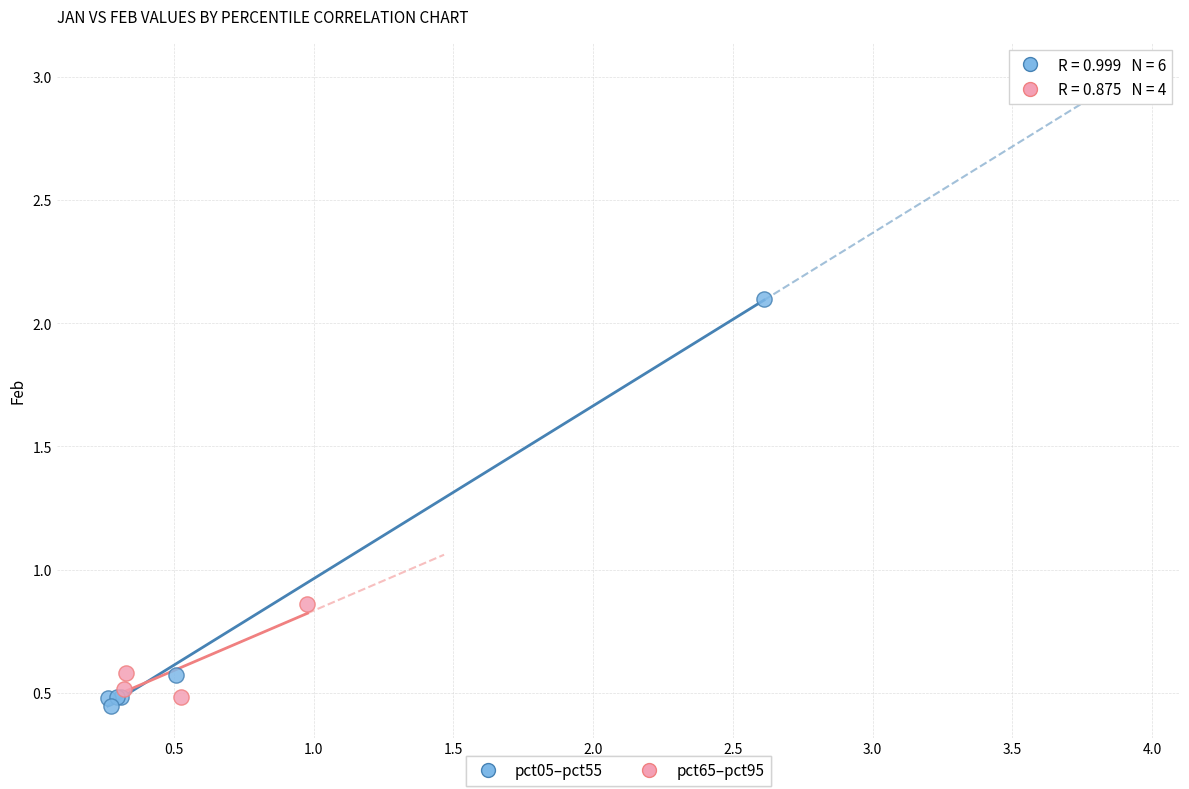

What are all the series names shown in the legend?

pct05–pct55, pct65–pct95